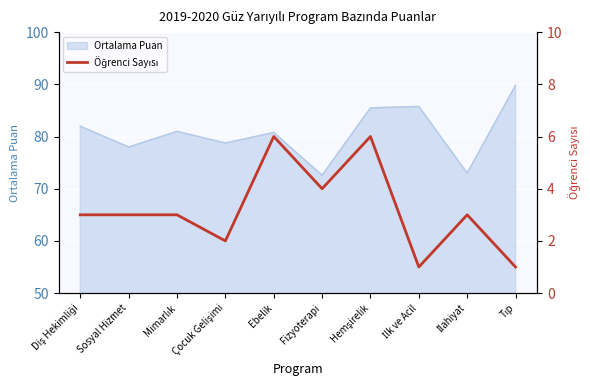

At which category does the data reach its first local peak?

Ebelik